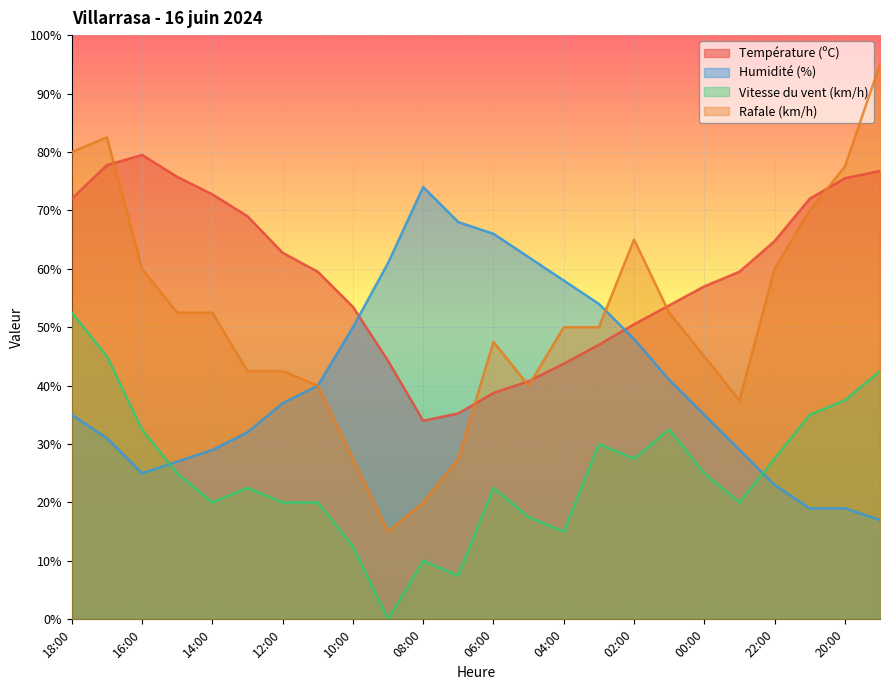

Reading left to right, extract all data points from this chart.

Température (ºC): 72.0	77.8	79.5	75.8	72.8	69.0	62.8	59.5	53.5	44.2	34.0	35.2	38.8	40.8	43.8	47.0	50.5	53.8	57.0	59.5	64.8	72.0	75.5	76.8
Humidité (%): 35.0	31.0	25.0	27.0	29.0	32.0	37.0	40.0	50.0	61.0	74.0	68.0	66.0	62.0	58.0	54.0	48.0	41.0	35.0	29.0	23.0	19.0	19.0	17.0
Vitesse du vent (km/h): 52.5	45.0	32.5	25.0	20.0	22.5	20.0	20.0	12.5	0.0	10.0	7.5	22.5	17.5	15.0	30.0	27.5	32.5	25.0	20.0	27.5	35.0	37.5	42.5
Rafale (km/h): 80.0	82.5	60.0	52.5	52.5	42.5	42.5	40.0	27.5	15.0	20.0	27.5	47.5	40.0	50.0	50.0	65.0	52.5	45.0	37.5	60.0	70.0	77.5	95.0